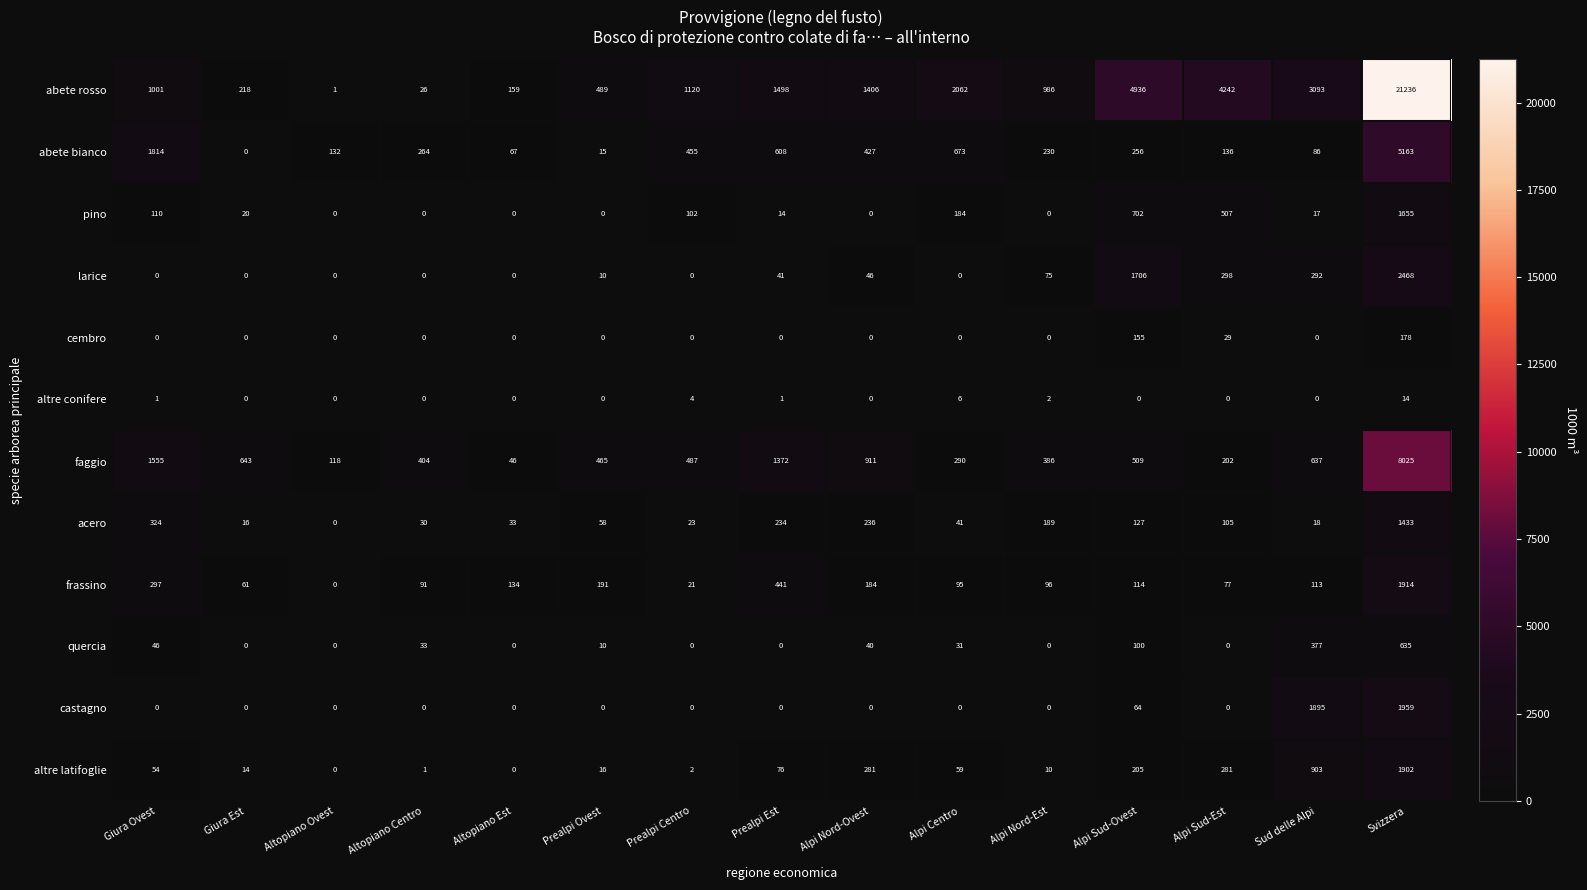

List the labels in order of abete bianco value, smallest first.

Giura Est, Prealpi Ovest, Altopiano Est, Sud delle Alpi, Altopiano Ovest, Alpi Sud-Est, Alpi Nord-Est, Alpi Sud-Ovest, Altopiano Centro, Alpi Nord-Ovest, Prealpi Centro, Prealpi Est, Alpi Centro, Giura Ovest, Svizzera